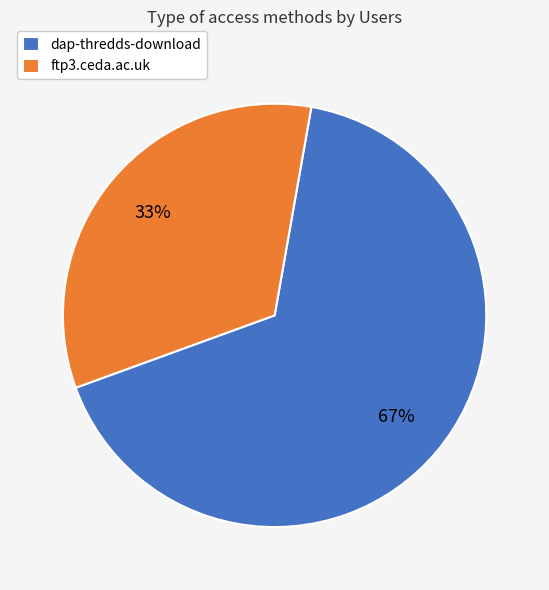

How many segments does this pie chart have?

2